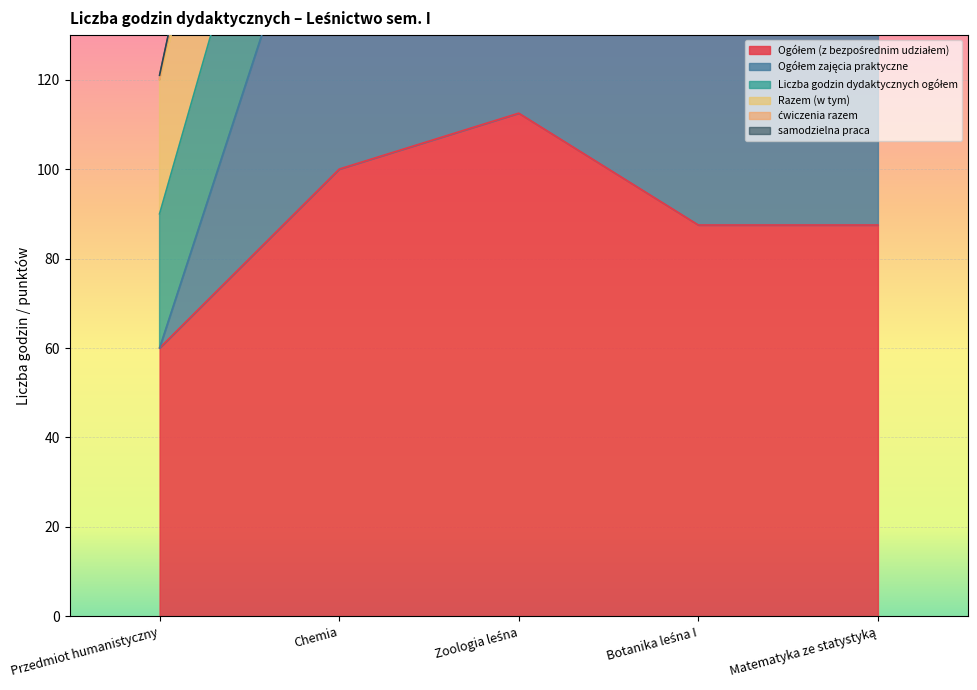

At how many categories does at least one series exceed 126?

4